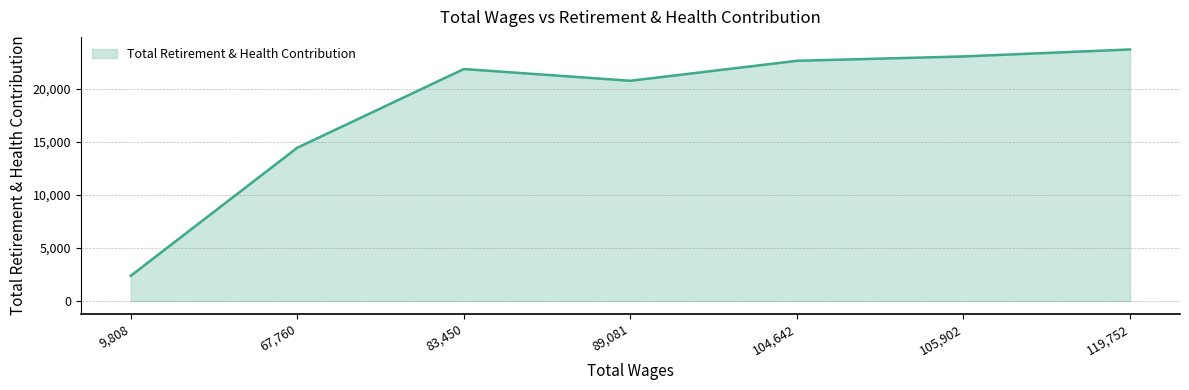

Approximately how many times larger is the value at 89,081 compared to 119,752?

0.9